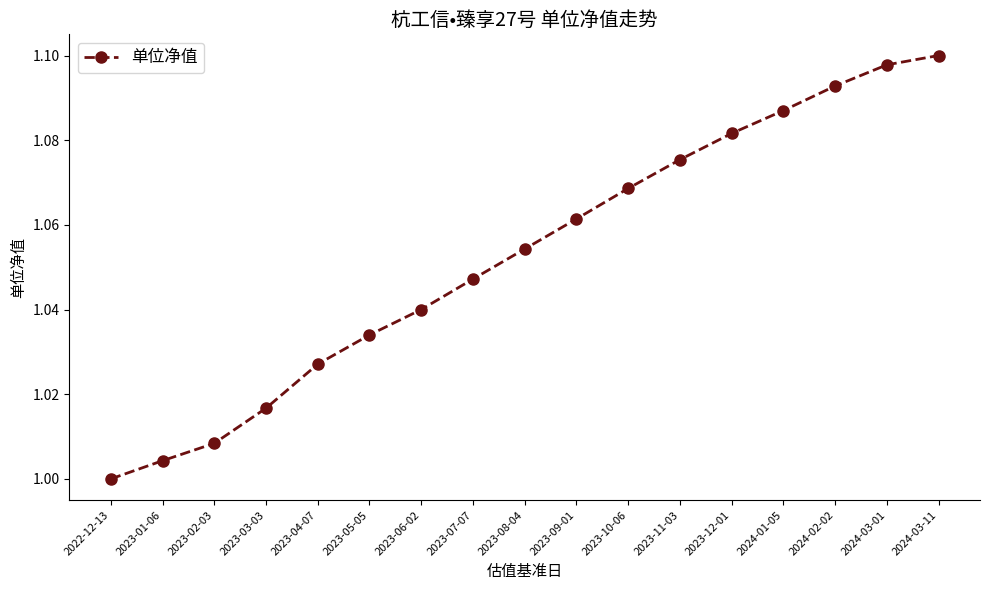

List the labels in order of value, smallest first.

2022-12-13, 2023-01-06, 2023-02-03, 2023-03-03, 2023-04-07, 2023-05-05, 2023-06-02, 2023-07-07, 2023-08-04, 2023-09-01, 2023-10-06, 2023-11-03, 2023-12-01, 2024-01-05, 2024-02-02, 2024-03-01, 2024-03-11